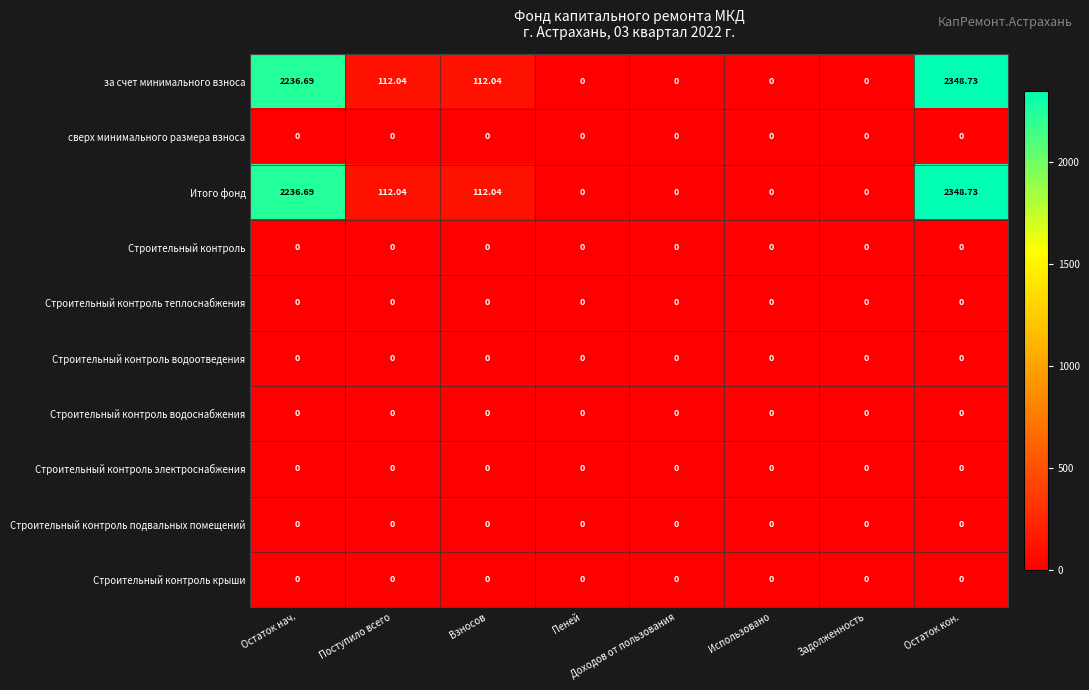

Where does the Итого фонд series first go above 112?

Остаток нач.